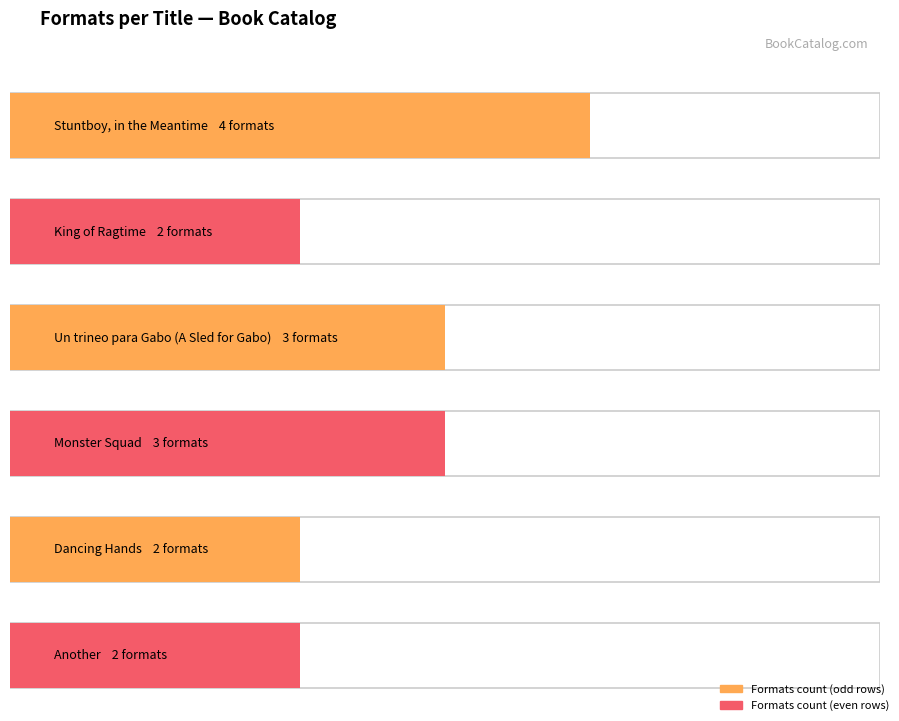

Which label corresponds to the smallest value in the chart?

King of Ragtime